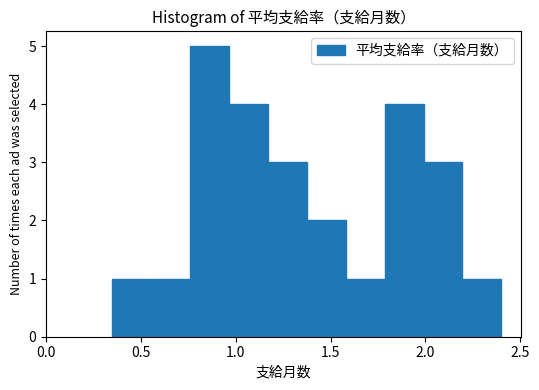

Reading left to right, transcribe this chart: for each bar, give the range it covers on the x-axis and its height. Neither the bar edges nor the heights are printed on the chart, so give them approximately, as read against the axes.

0.350 to 0.555: 1
0.555 to 0.760: 1
0.760 to 0.965: 5
0.965 to 1.170: 4
1.170 to 1.375: 3
1.375 to 1.580: 2
1.580 to 1.785: 1
1.785 to 1.990: 4
1.990 to 2.195: 3
2.195 to 2.400: 1